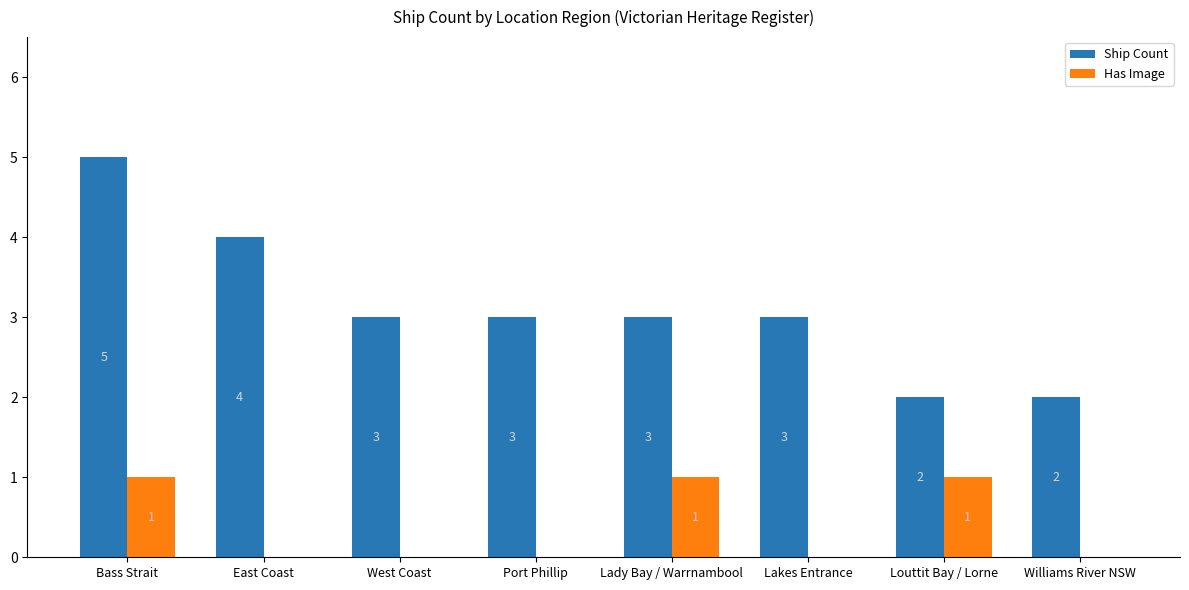

Between Port Phillip and Williams River NSW, which series saw the biggest shift?

Ship Count